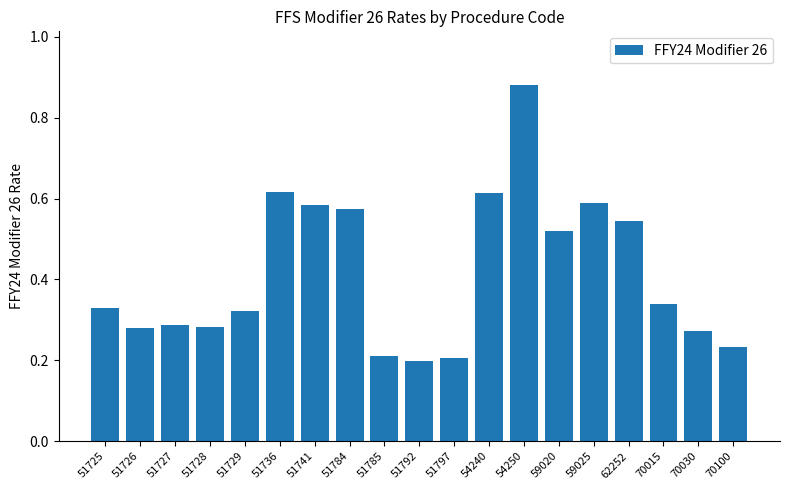

How many series are shown in this chart?

1